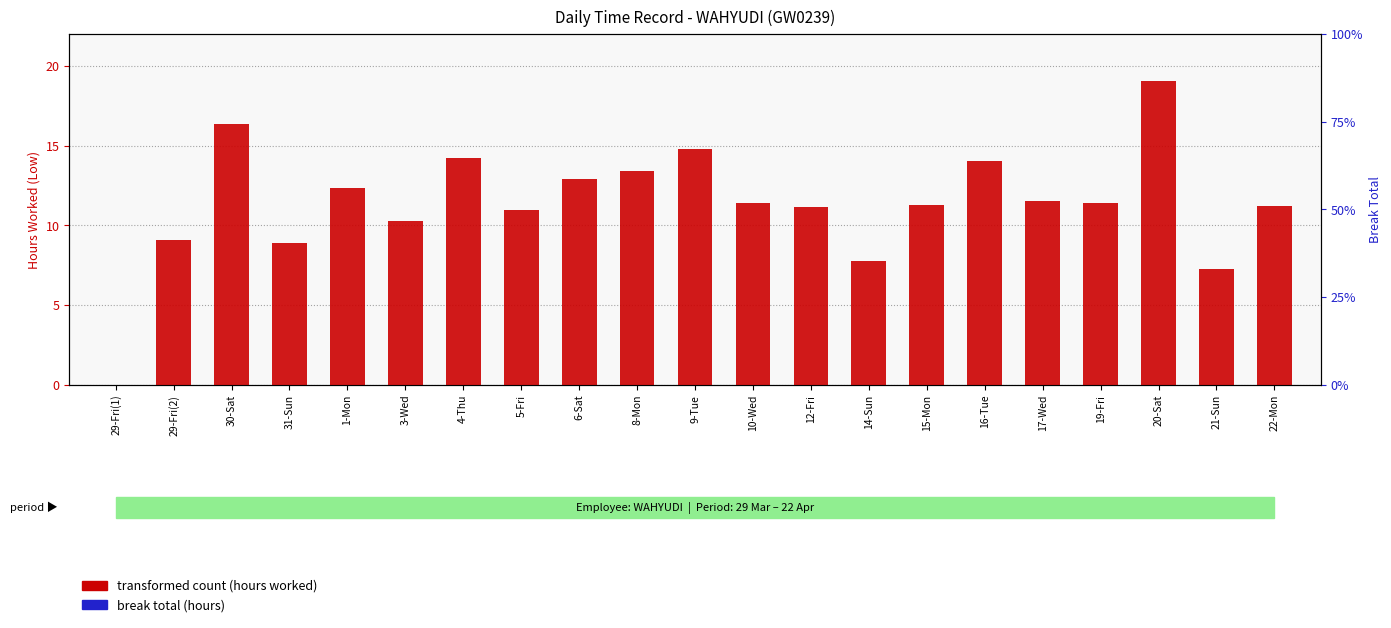

Where is percentile rank within the sample nearest to the value 0?

29-Fri(1)